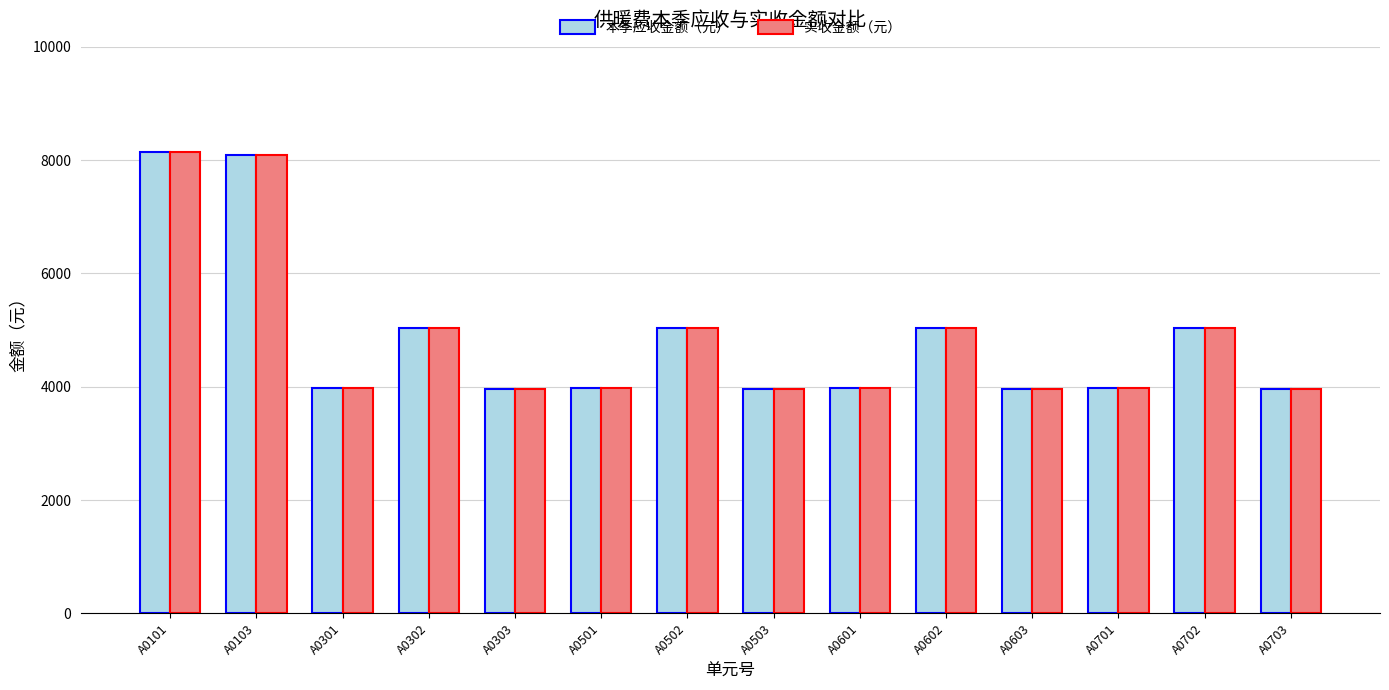

How many data points does each series have?

14